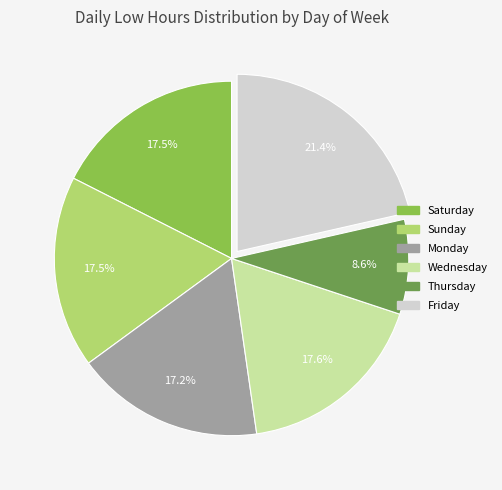

Does any single category account for the majority?

No